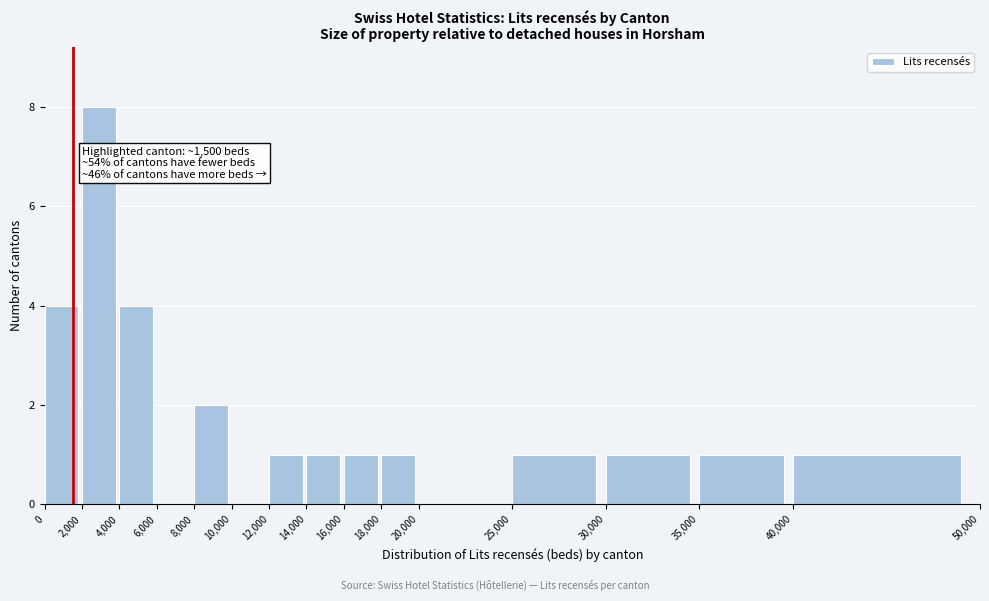

Which range on the x-axis has the tallest bar?

2,000 to 4,000